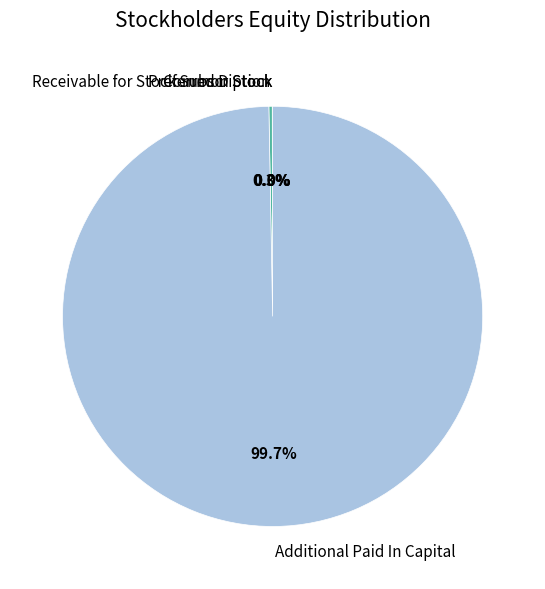

What portion of the pie excludes Additional Paid In Capital?

0.3%